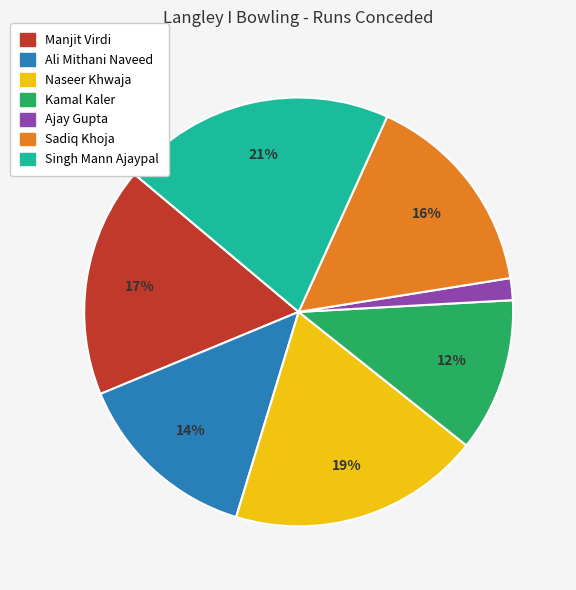

To the nearest percent, what is the average slice percentage?

14%